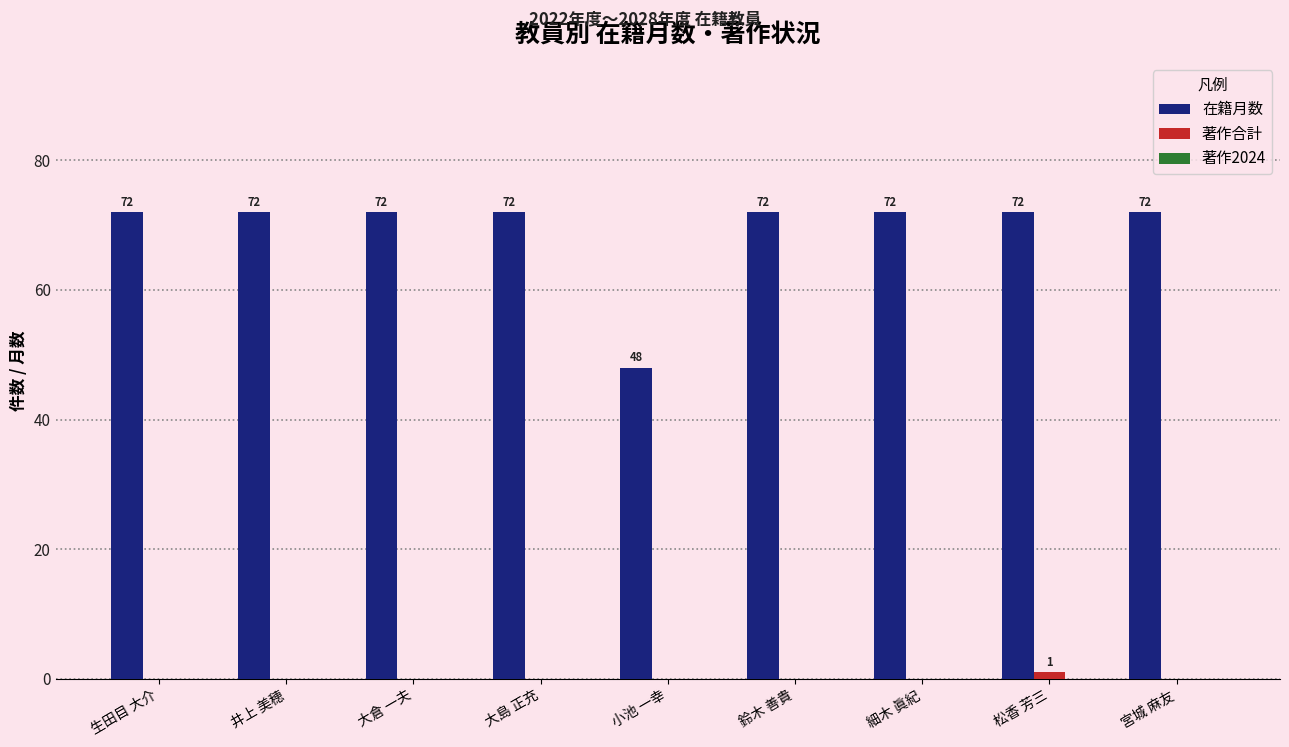

At which category is the sum across all series the highest?

松香 芳三